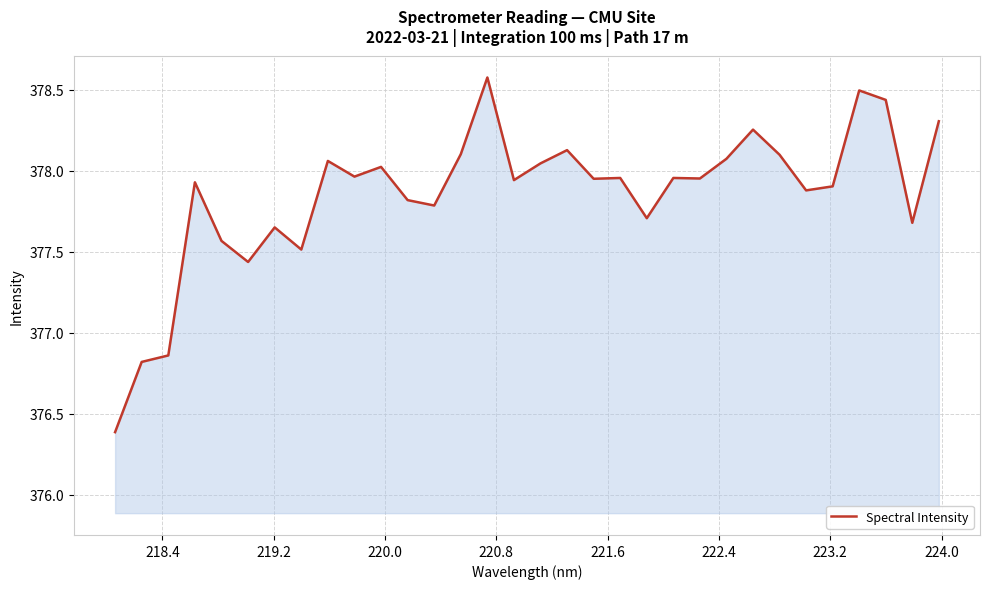

What is the smallest value displayed?

376.4